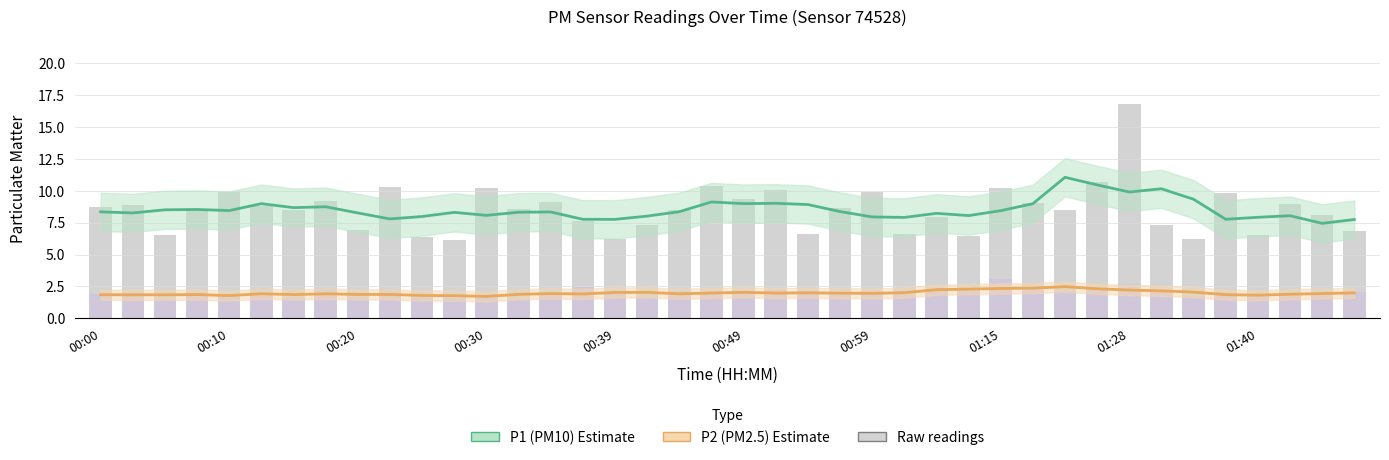

Which category has the lowest value in the P2 raw series?

00:20